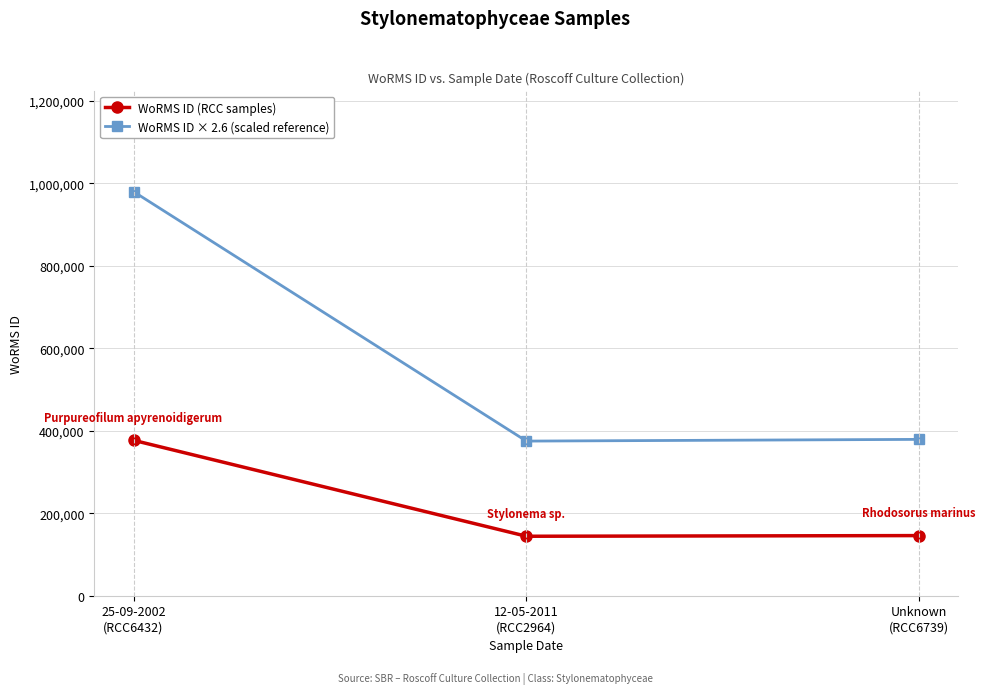

Count the number of categories in the chart.

3